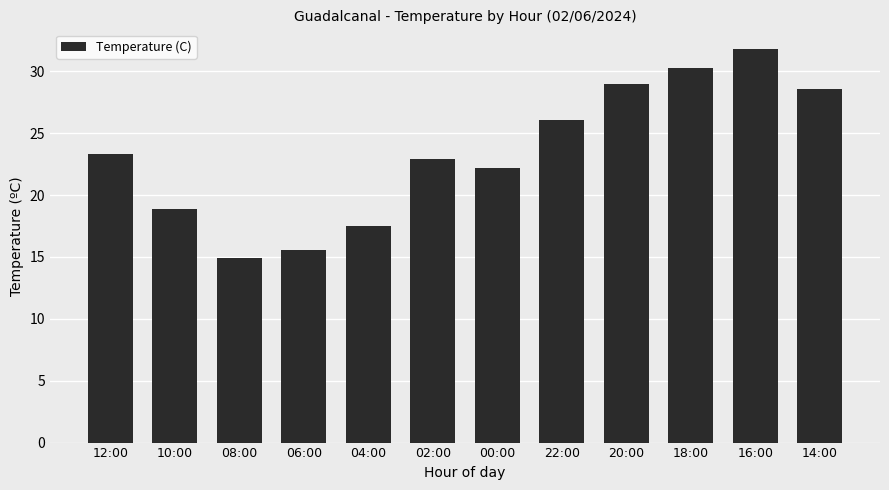

Is it true that the value at 12:00 is 12.7?

False